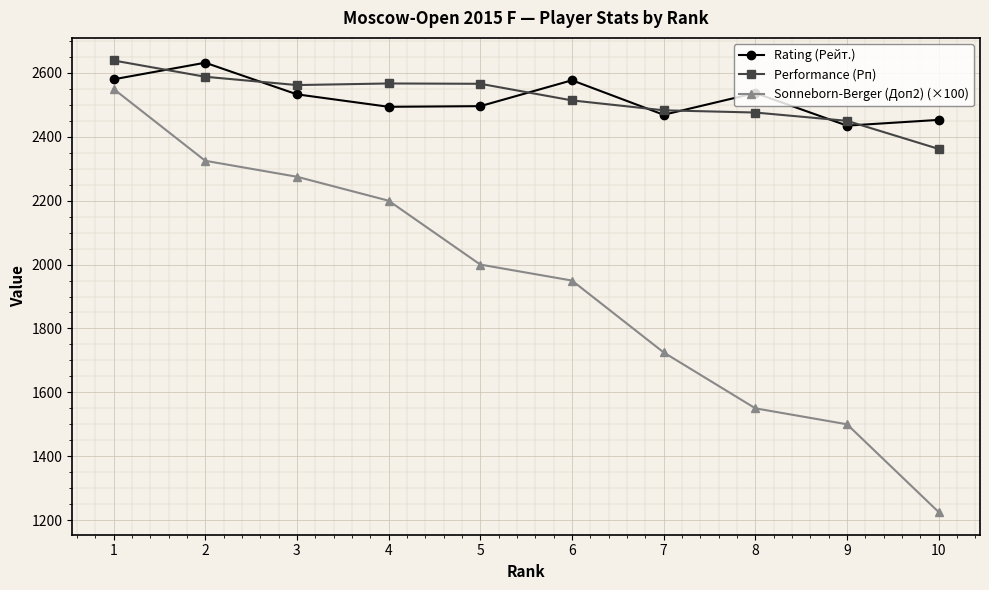

What is the value of the Sonneborn-Berger (Доп2) (×100) point at the 10th from the left?

1225